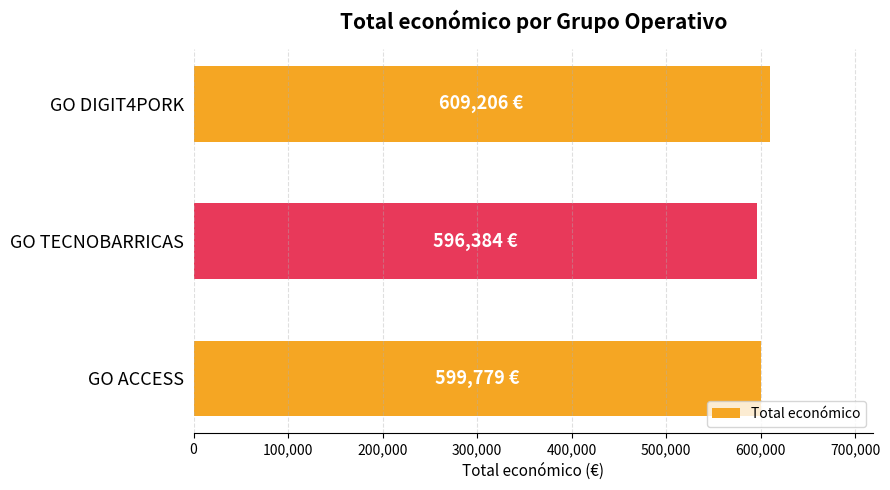

What is the ratio of the value at GO DIGIT4PORK to the value at GO TECNOBARRICAS?

1.0